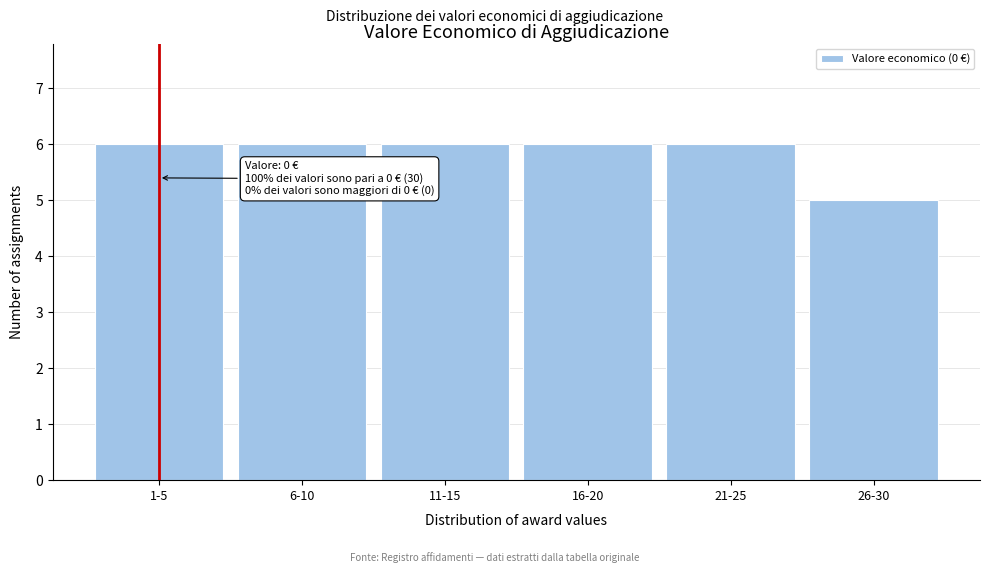

Reading left to right, list all the values displayed in this chart.

1-5=6	6-10=6	11-15=6	16-20=6	21-25=6	26-30=5